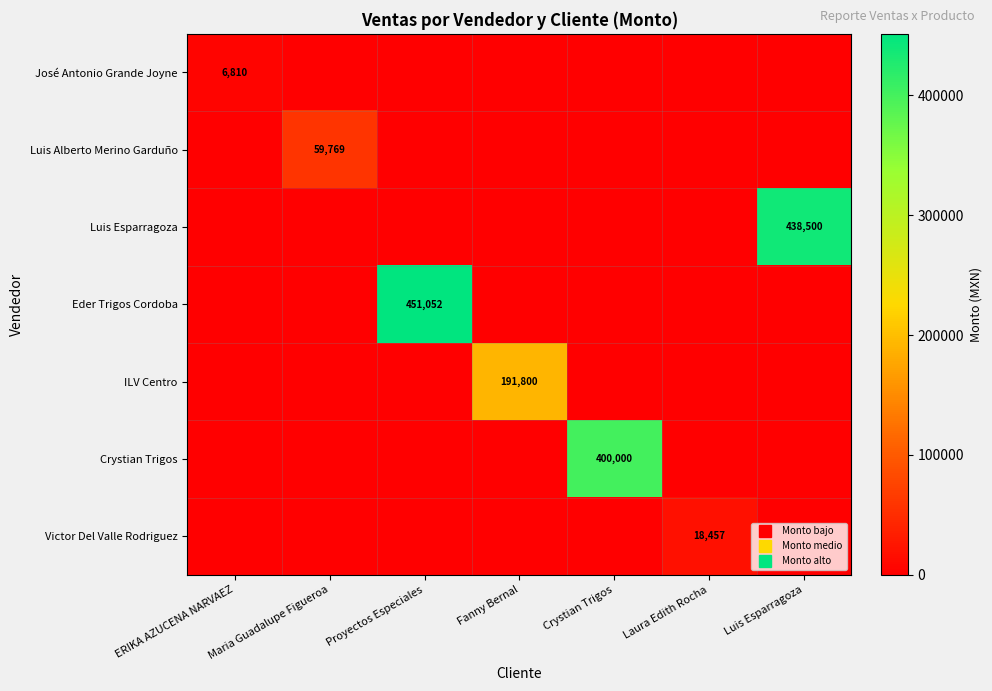

Is the value of Crystian Trigos at Crystian Trigos greater than the value of Victor Del Valle Rodriguez at Fanny Bernal?

Yes